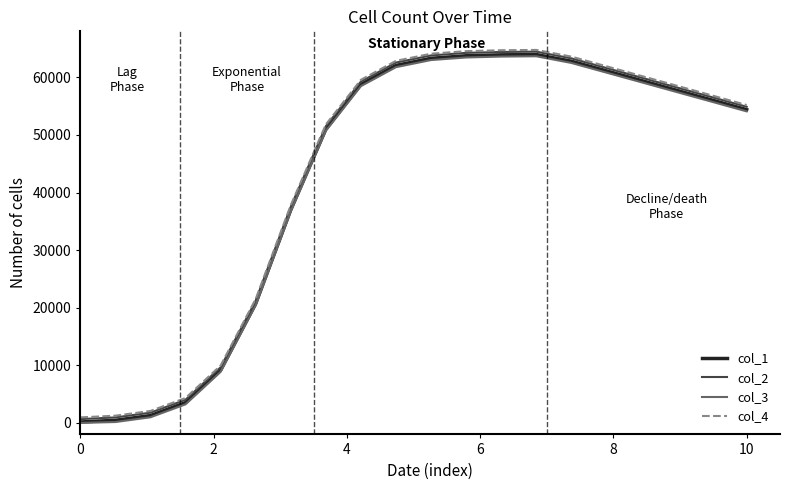

True or false: col_1 and col_4 intersect in this chart.

False